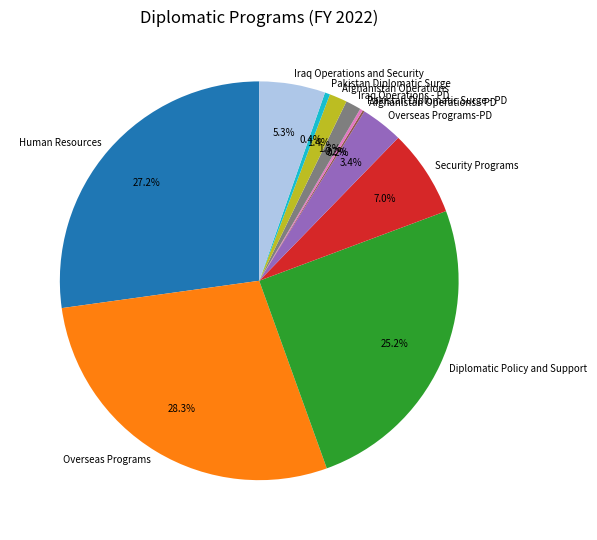

Approximately how many times larger is the value at Security Programs compared to Overseas Programs-PD?

2.1